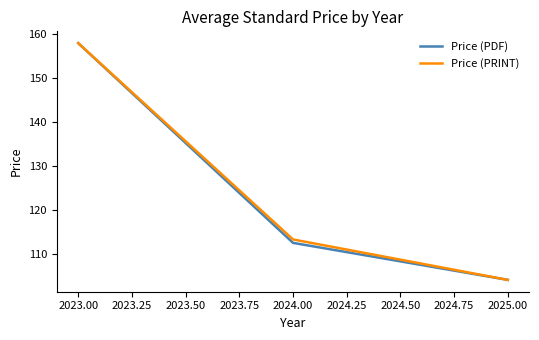

What is the lowest value of the Price (PDF) series?

104.1